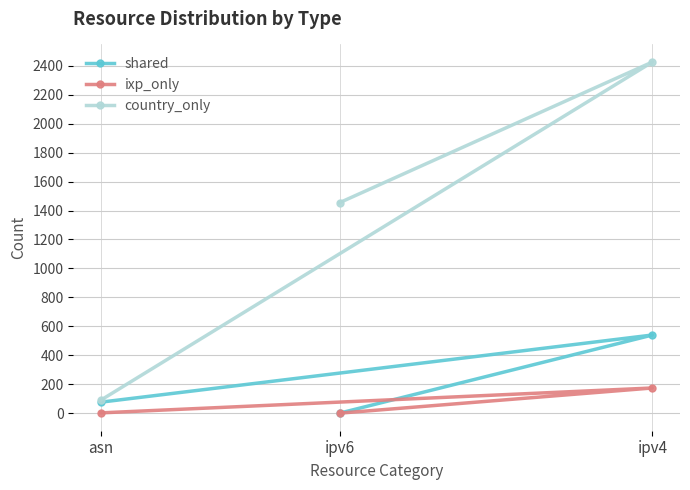

At asn, list the series in order from largest to smallest.

country_only, shared, ixp_only